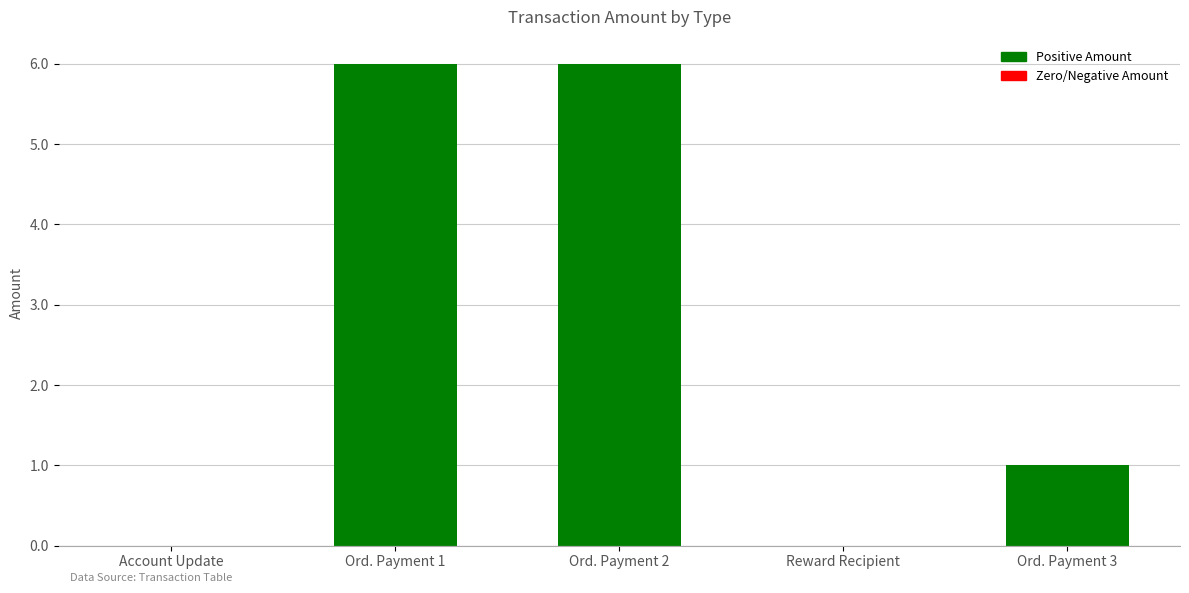

Are the bars horizontal?

No